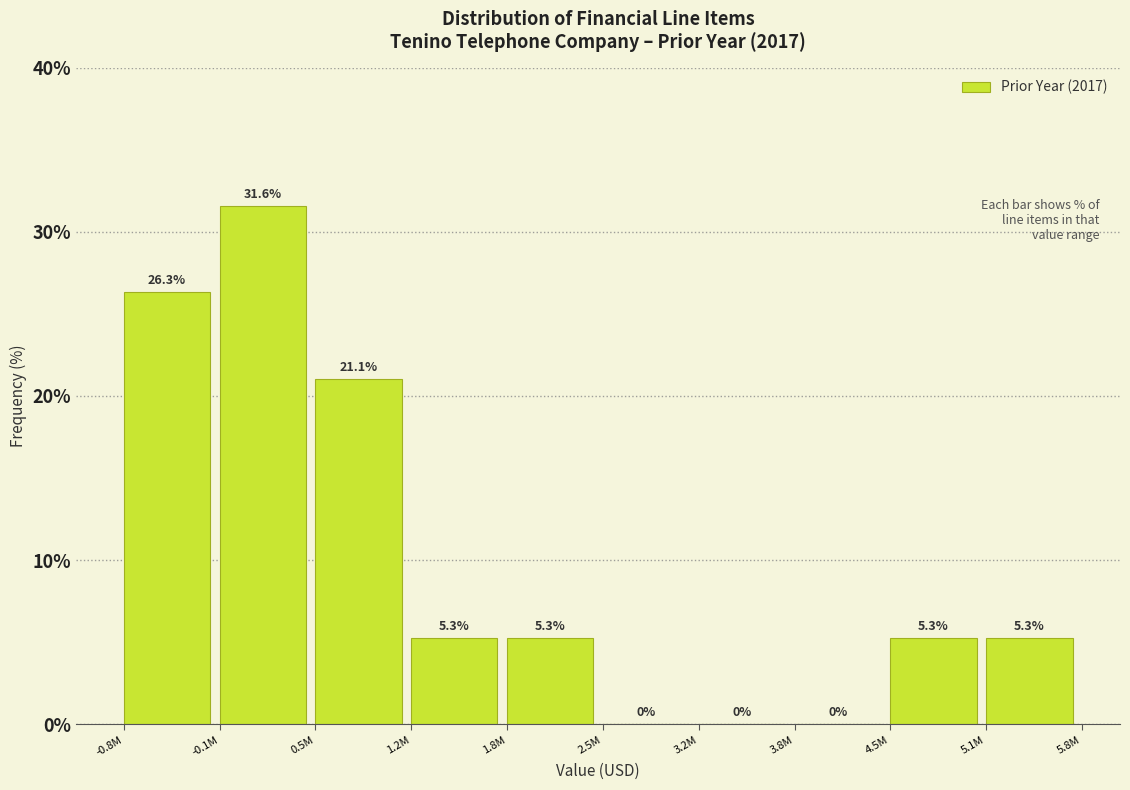

Reading left to right, list all the values displayed in this chart.

-0.8M=26.3	-0.1M=31.6	0.5M=21.1	1.2M=5.3	1.8M=5.3	2.5M=0.0	3.2M=0.0	3.8M=0.0	4.5M=5.3	5.1M=5.3